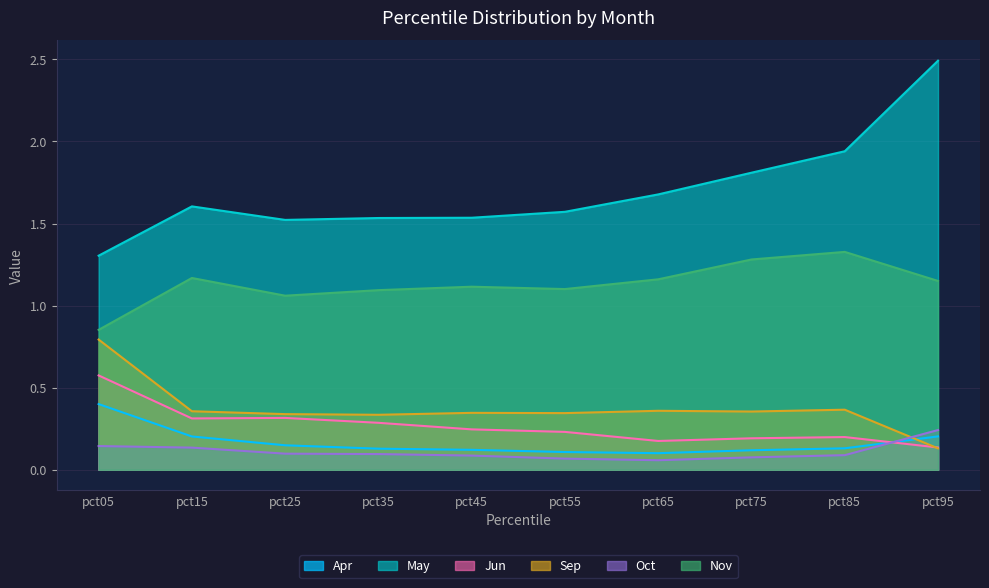

How many lines are shown in the chart?

6